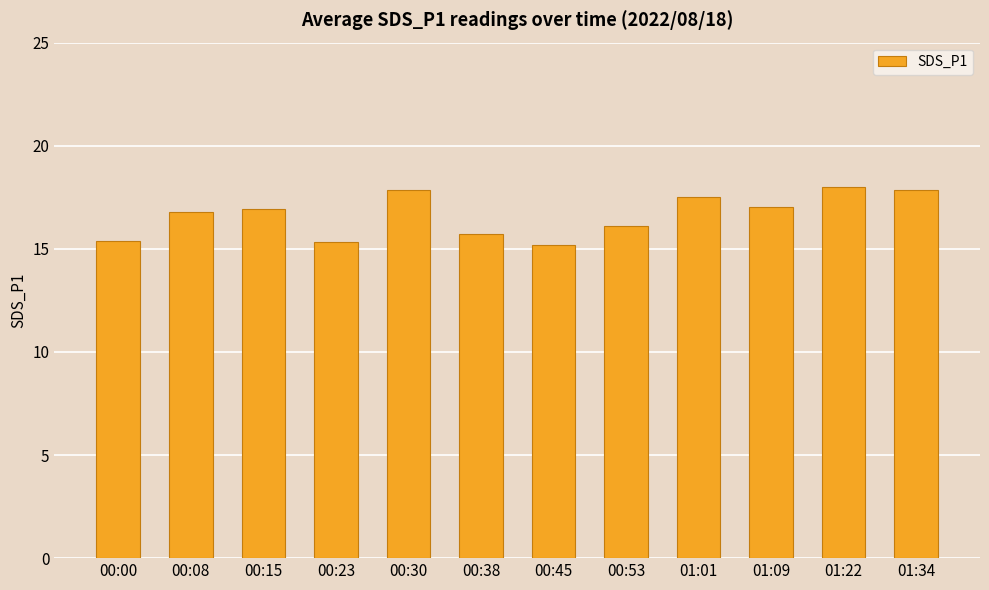

What is the value of the 4th bar from the left?

15.3